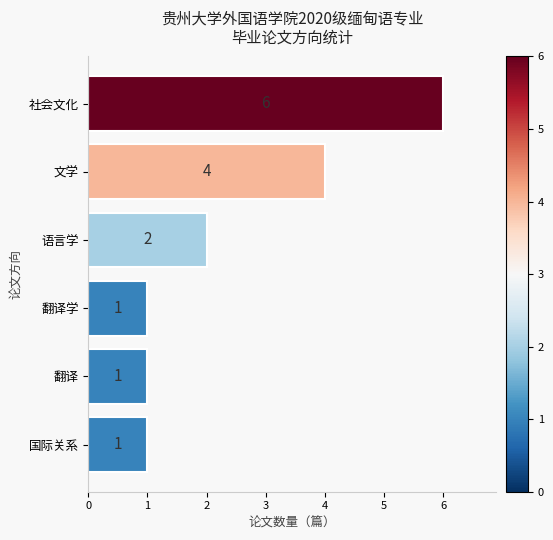

The chart shows a value of 3 at 语言学. True or false?

False